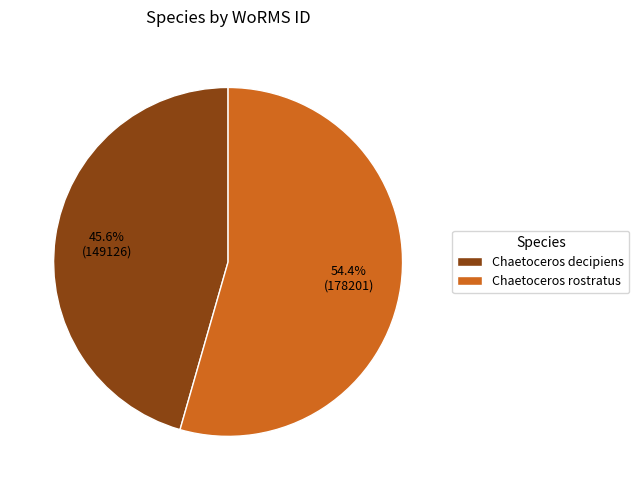

How many slices are in this pie chart?

2